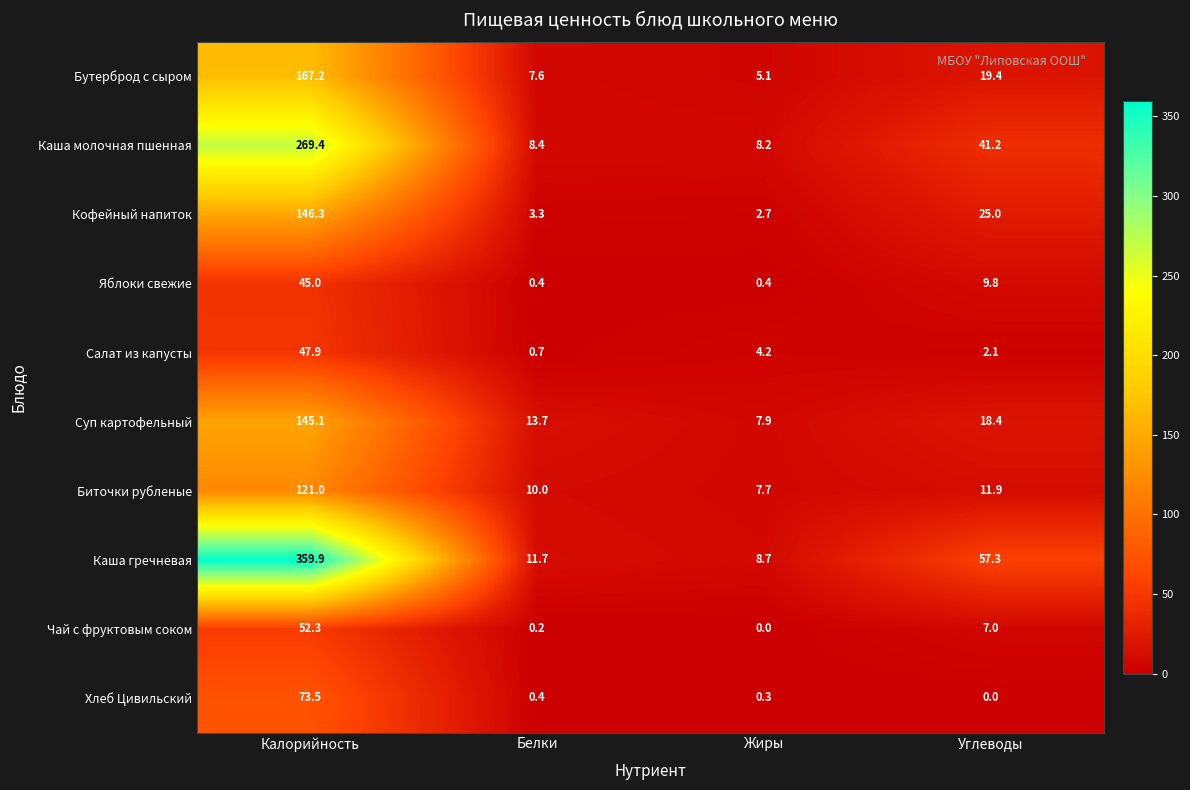

The Кофейный напиток series shows 25.0 at Углеводы. True or false?

True